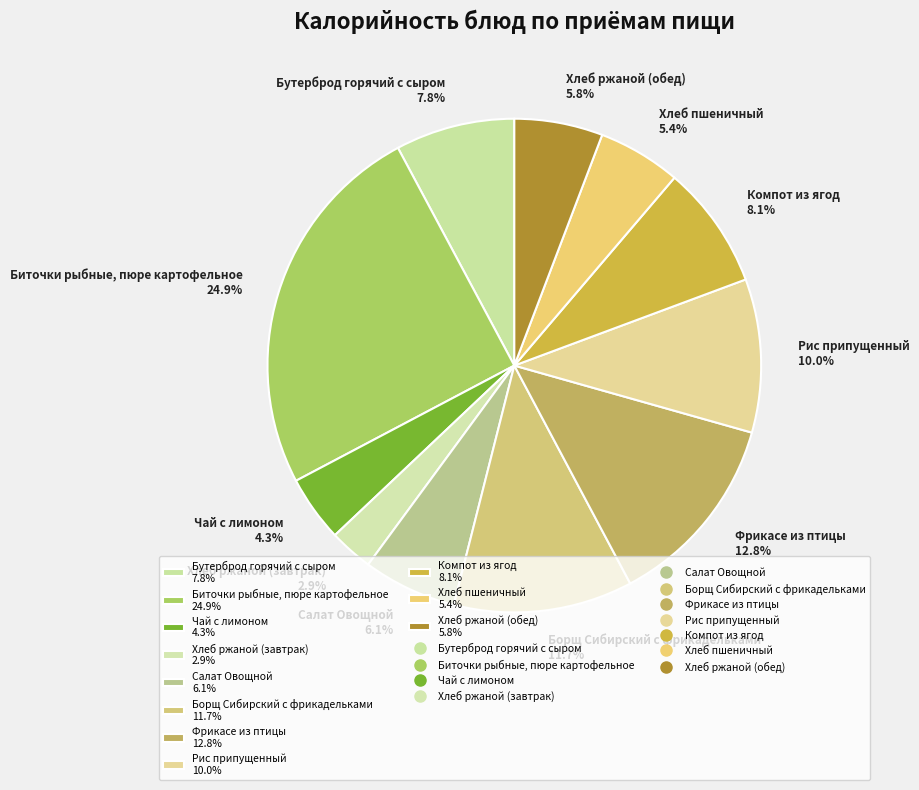

To the nearest percent, what percentage of the pie is Борщ Сибирский с фрикадельками?

12%